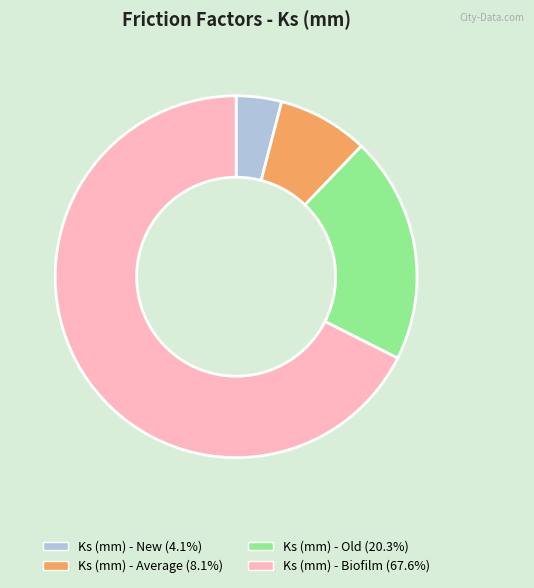

Rank the categories by value from highest to lowest.

Ks (mm) - Biofilm, Ks (mm) - Old, Ks (mm) - Average, Ks (mm) - New